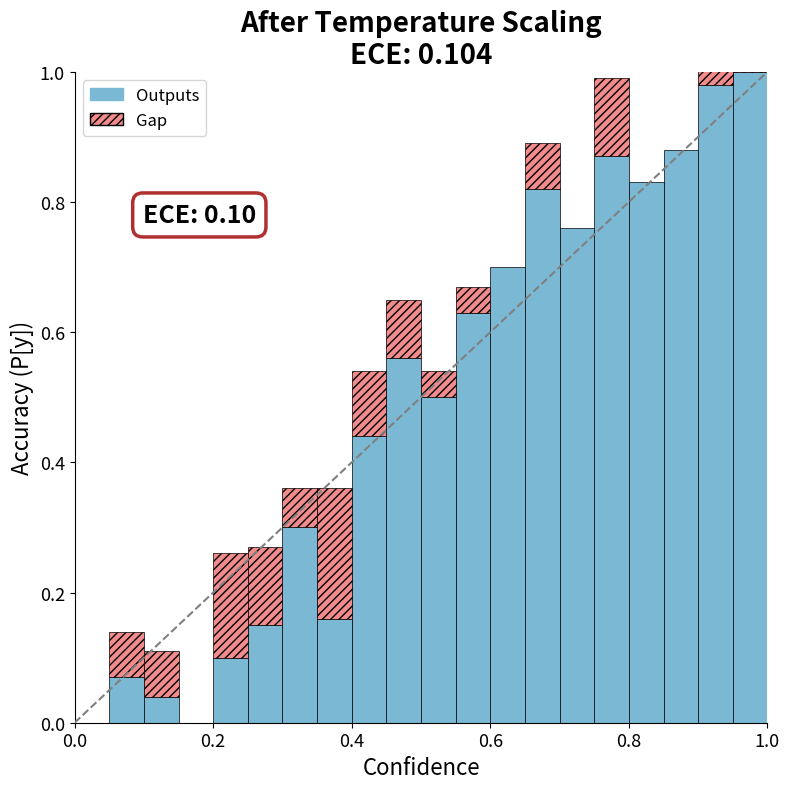

At which label is the value closest to 0?

0.2